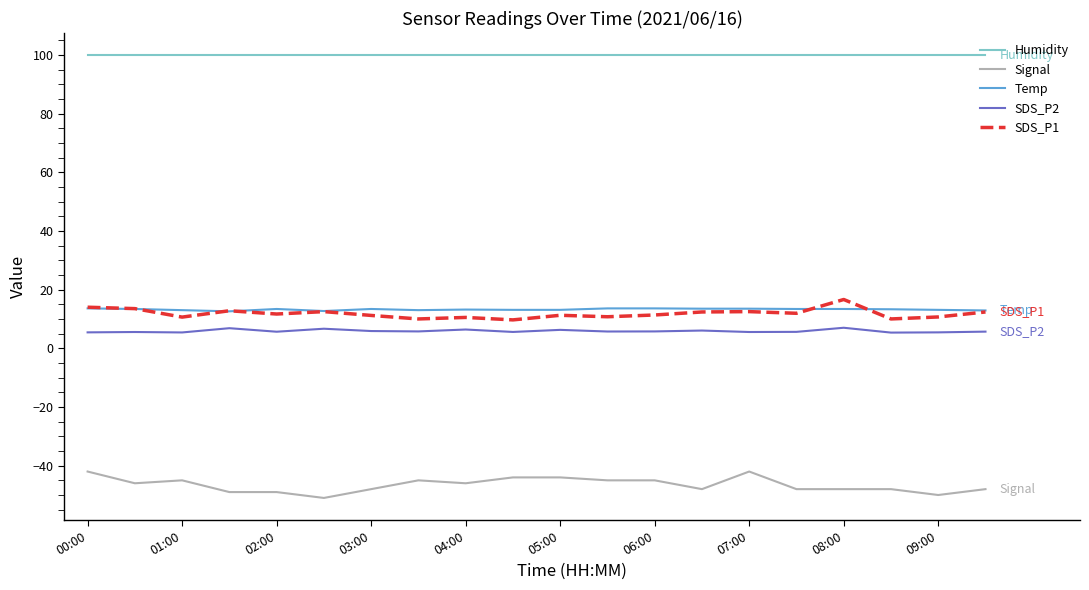

True or false: Signal and SDS_P2 intersect in this chart.

False